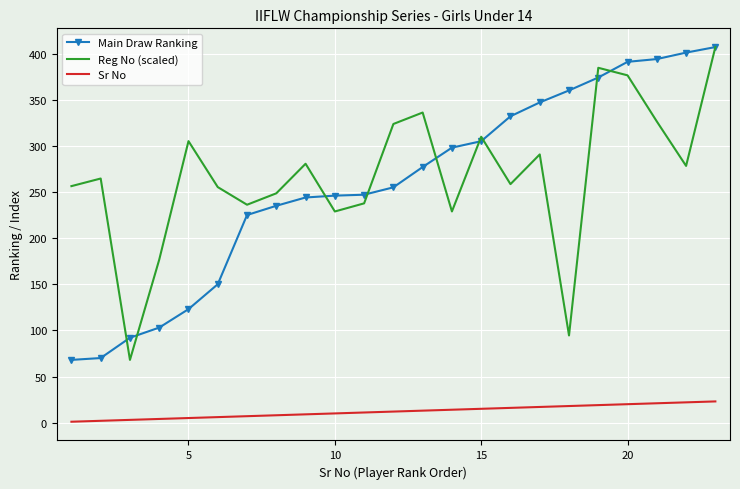

What is the difference between the maximum and minimum values in the Reg No (scaled) series?

339.0